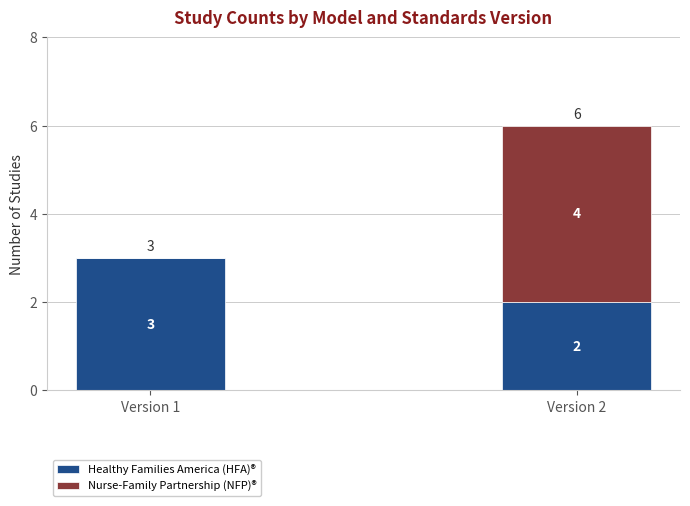

What is the total value across all series at Version 1?

3